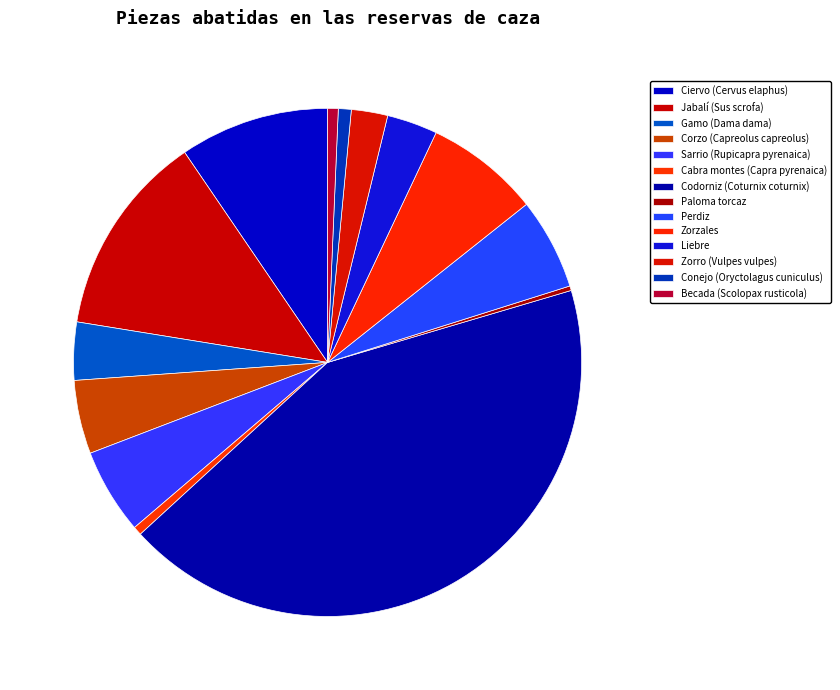

Which category has the smallest portion of the pie?

Paloma torcaz